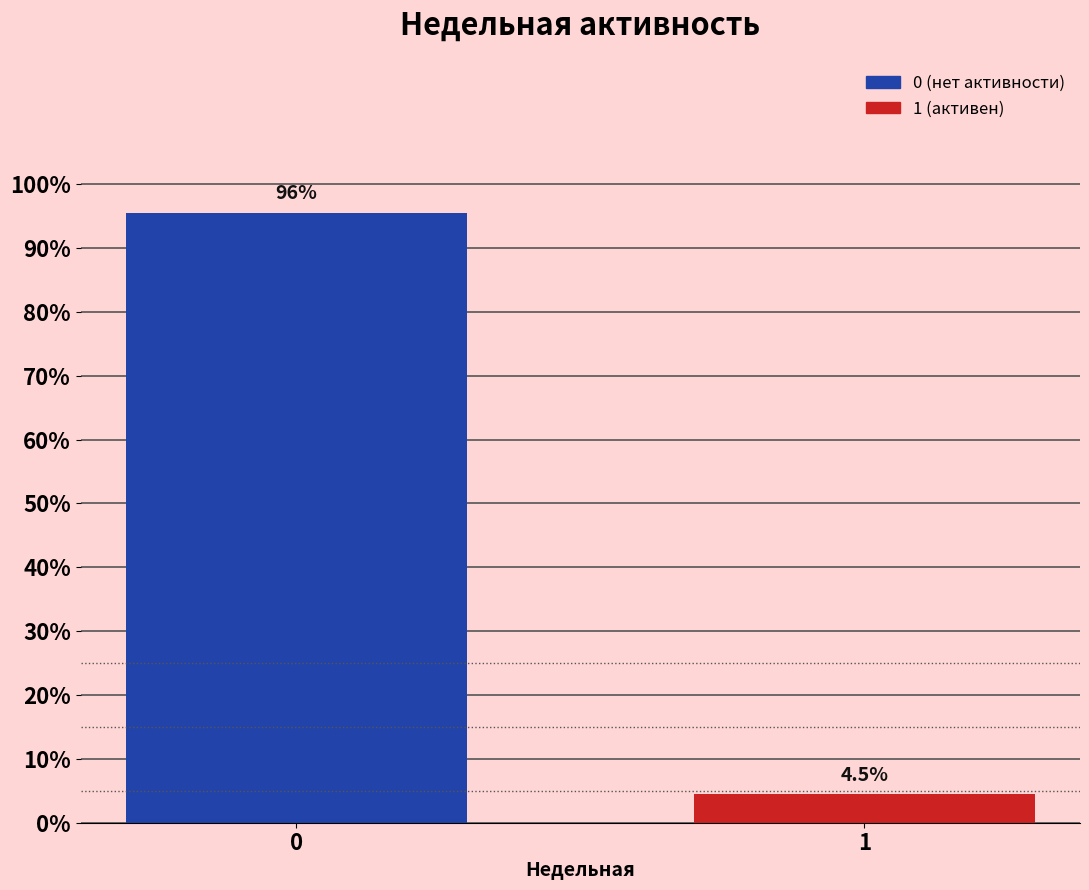

Reading left to right, transcribe all the data shown in this chart.

95.5	4.5